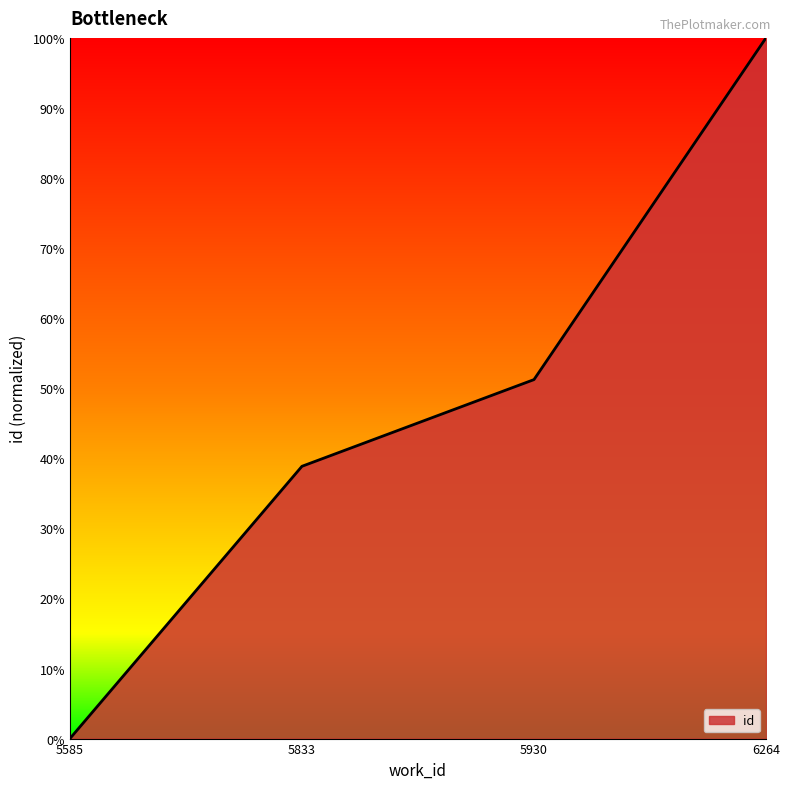

Rank the categories by value from lowest to highest.

5585, 5833, 5930, 6264